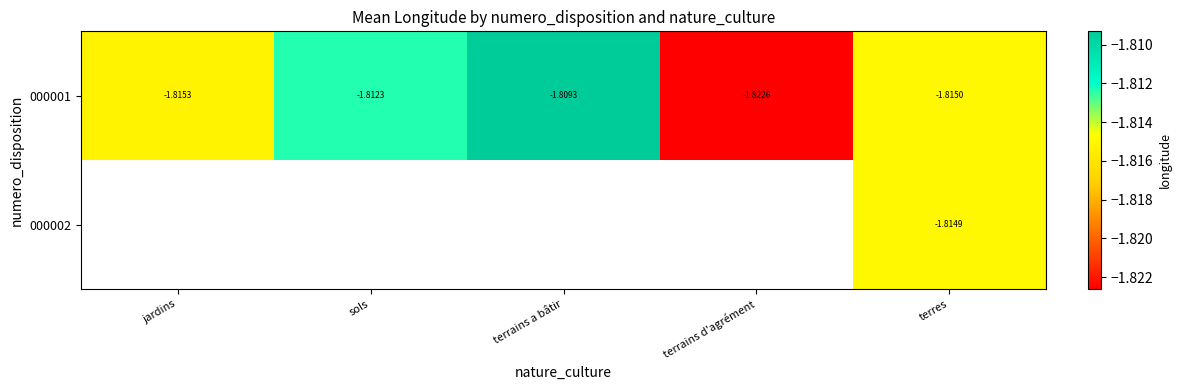

At which label does 000001 reach its peak?

terrains a bâtir